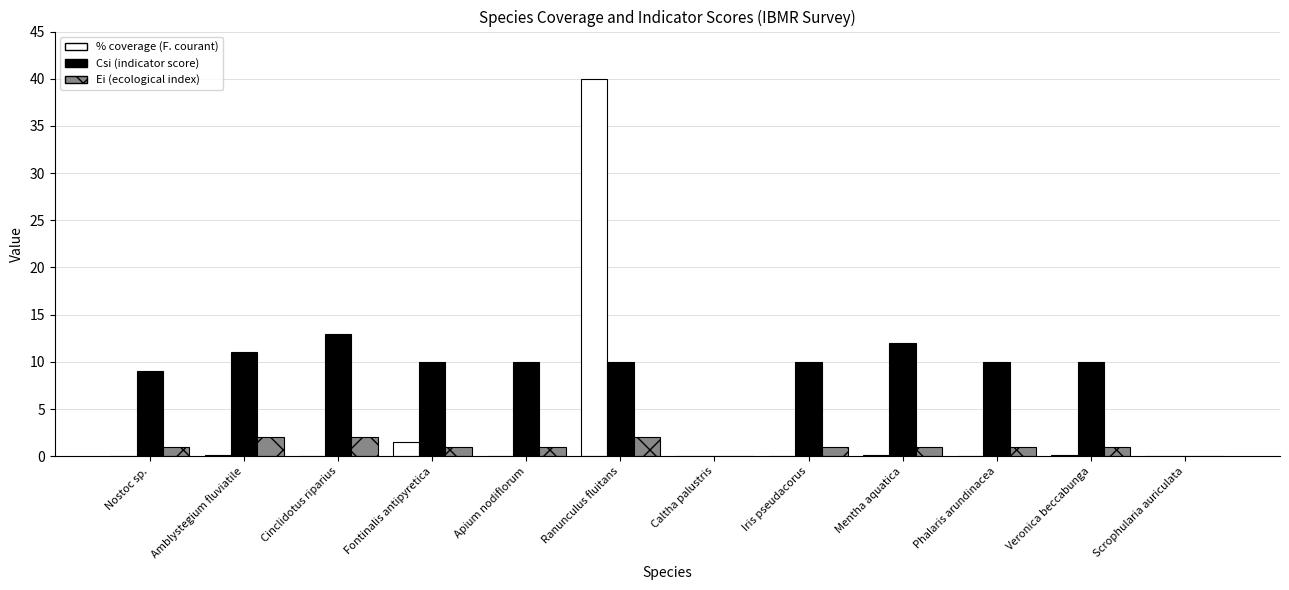

Which series has the widest spread of values?

% coverage (F. courant)